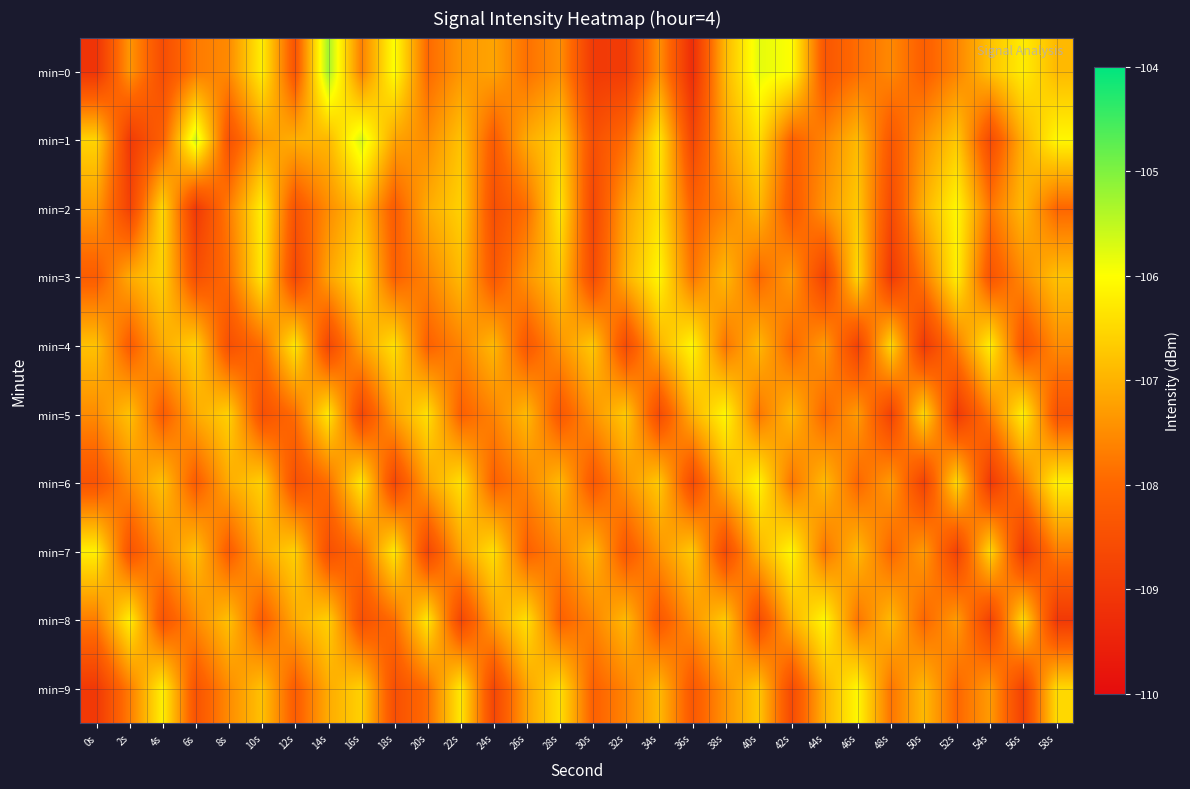

Which has a higher value, 18s or 12s?

18s